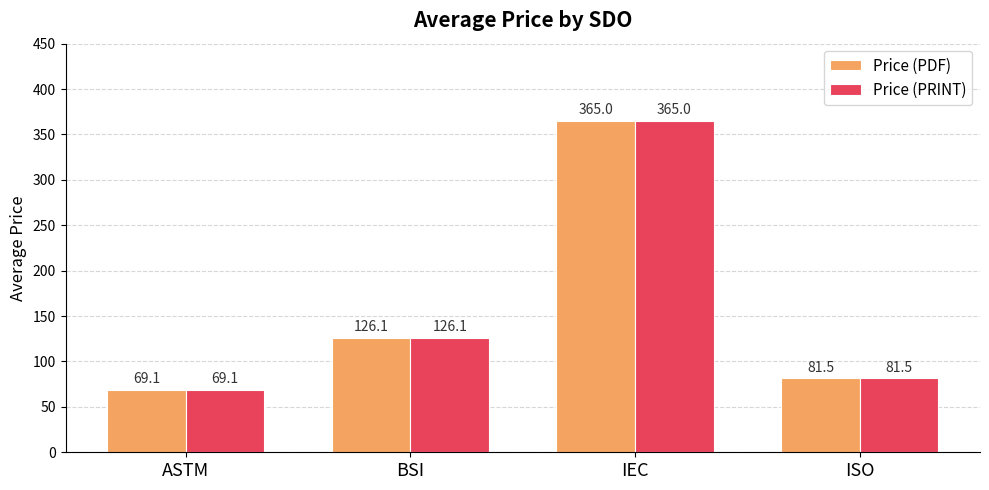

At which label is Price (PRINT) closest to 217?

BSI